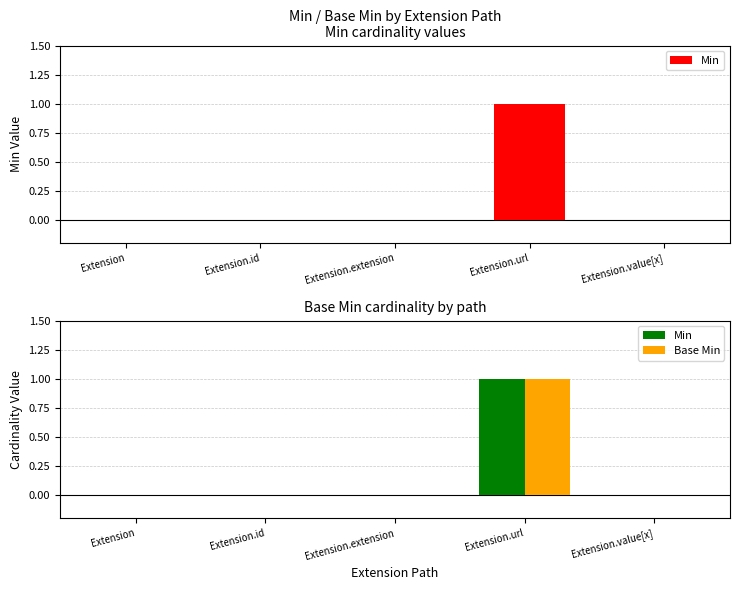

What is the difference between the Min values at Extension.url and Extension?

1